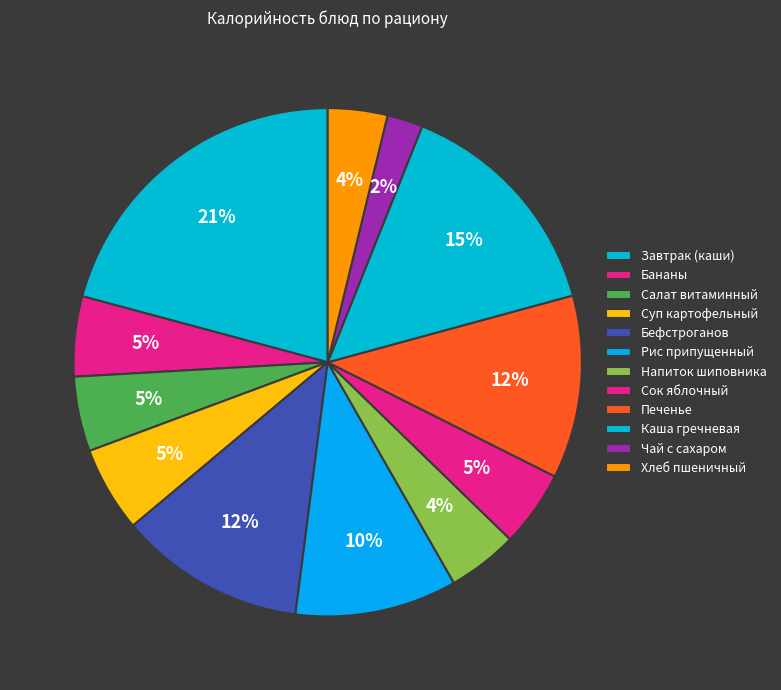

Count the number of slices in the pie.

12